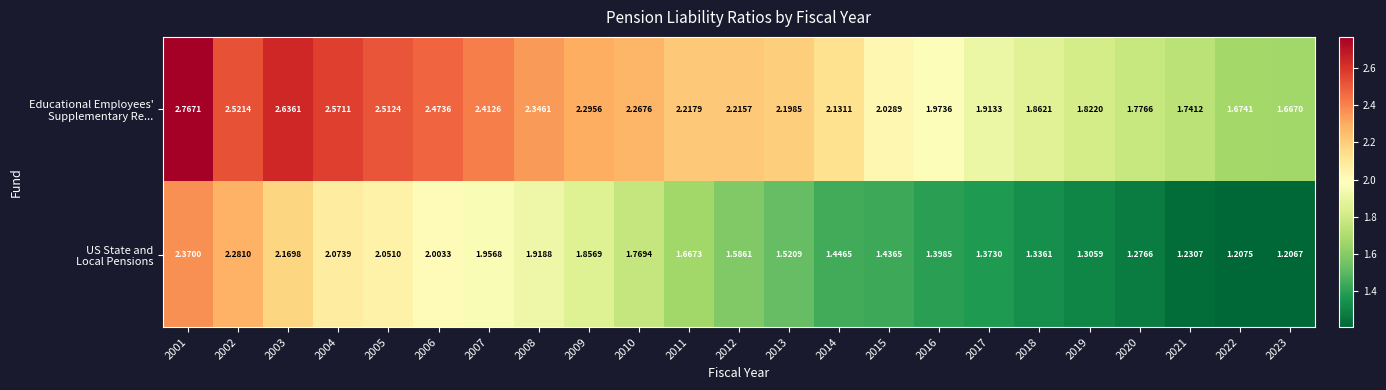

What is the spread (max minus min) of values at 2022?

0.5